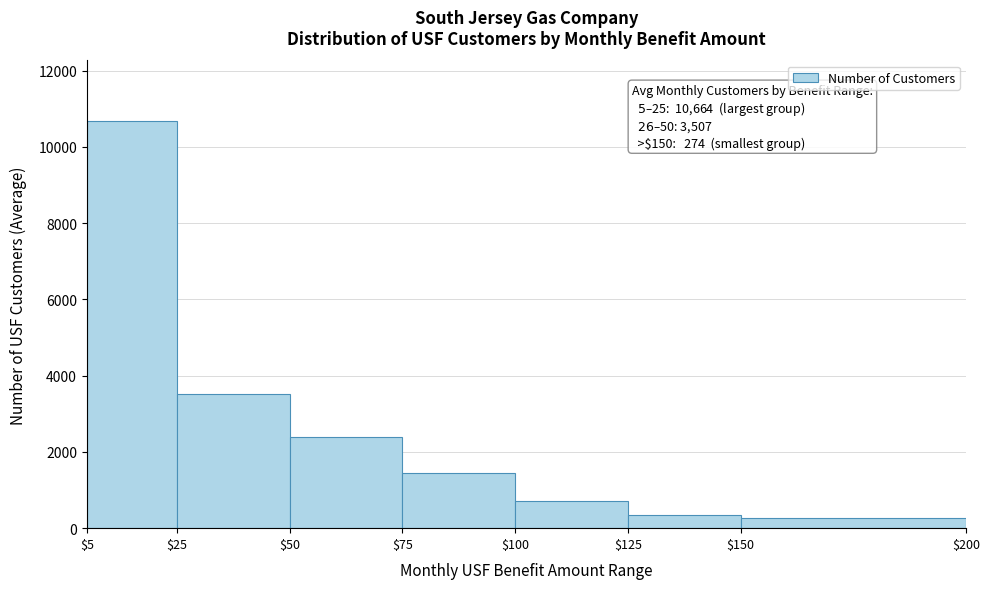

Over which range of the x-axis is the bar tallest?

$5 to $25